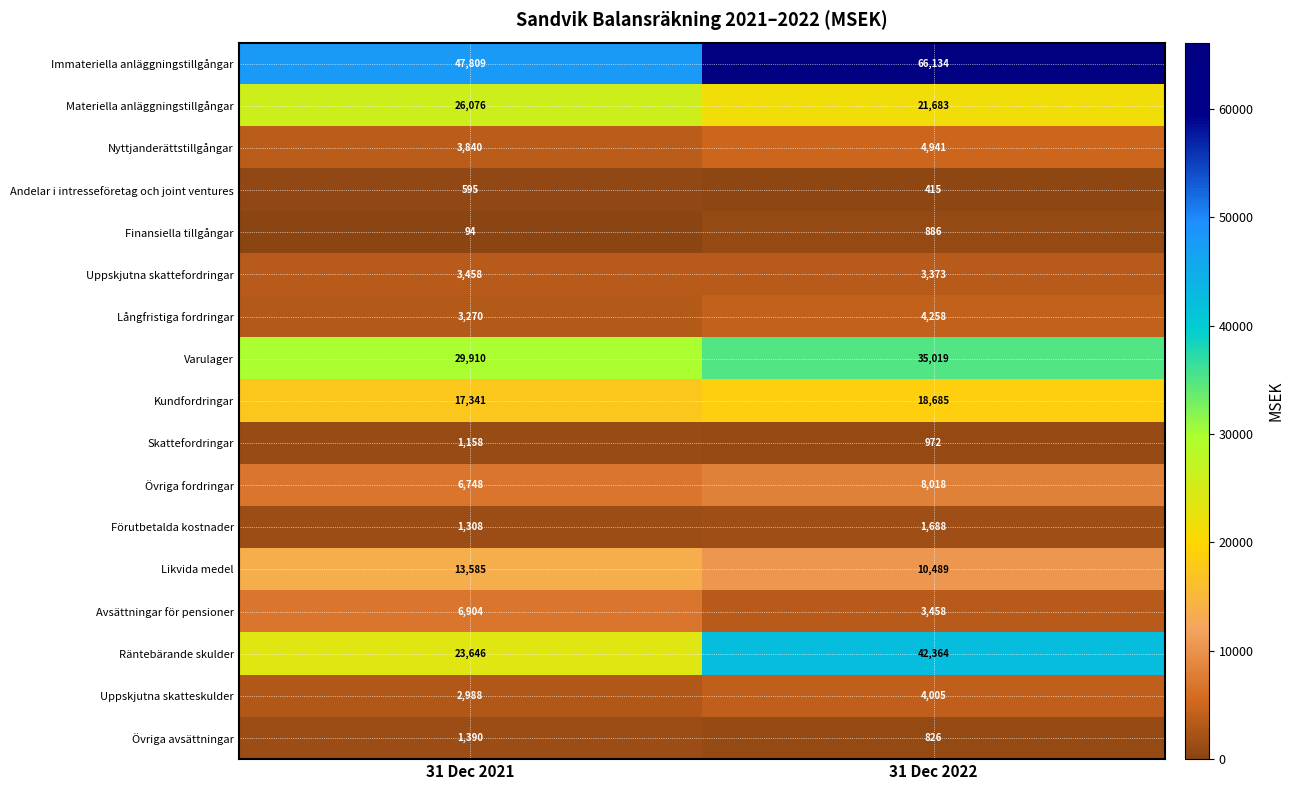

Is it true that Skattefordringar equals 972 at 31 Dec 2022?

True